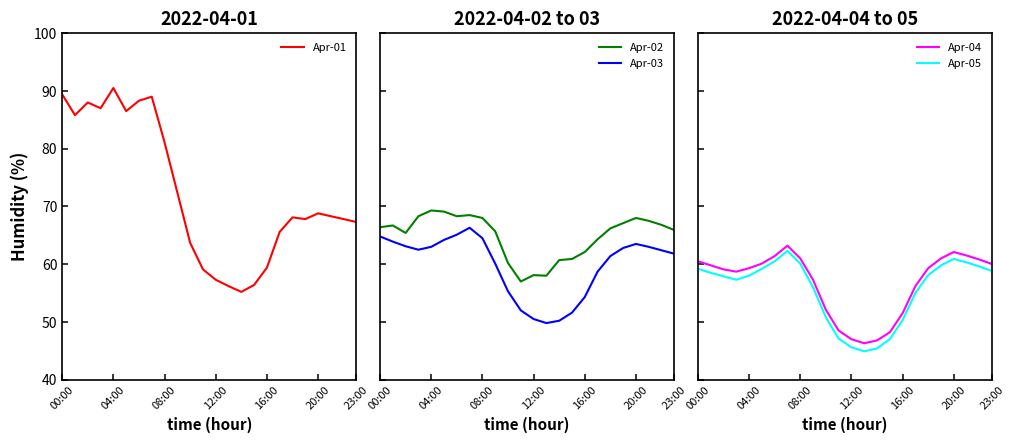

How many lines are shown in the chart?

5